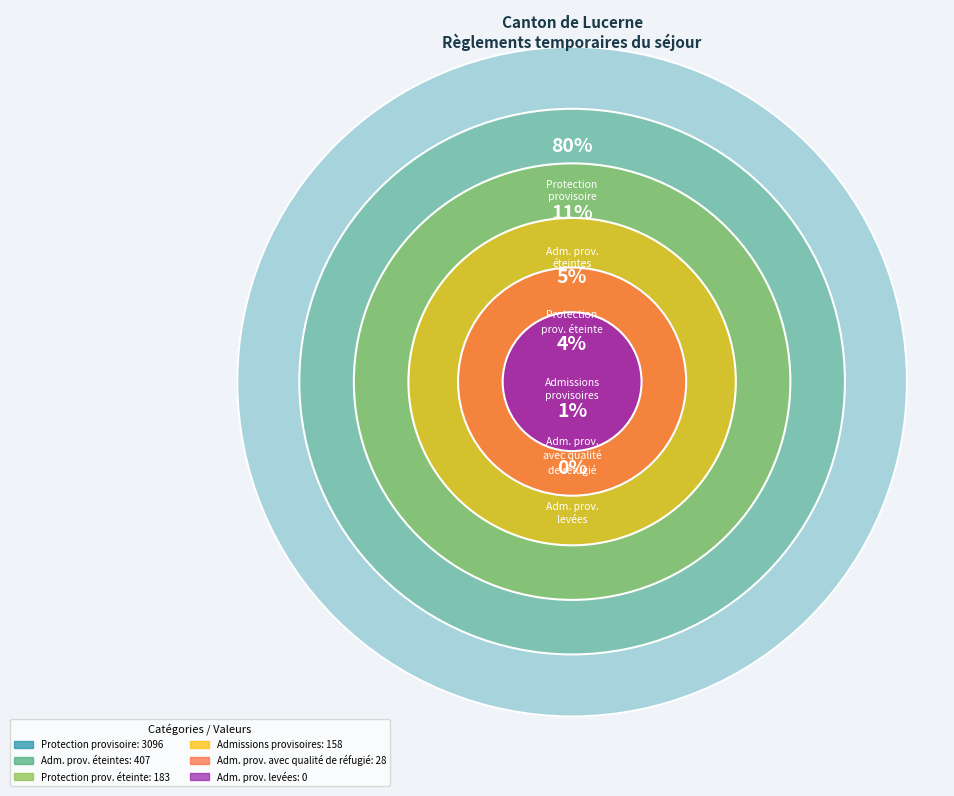

To the nearest percent, what portion does Admissions provisoires represent?

4%